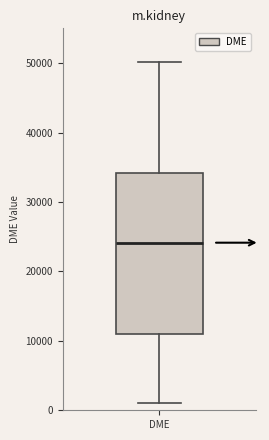

Transcribe this box plot: give where the median line is, the range the box spans, and where the two whiskers end, as read against the y-axis. The values are not printed on the chart, so give them approximately, as read against the axis.

median 24000, box 11000 to 34000, whiskers 1000 to 50000